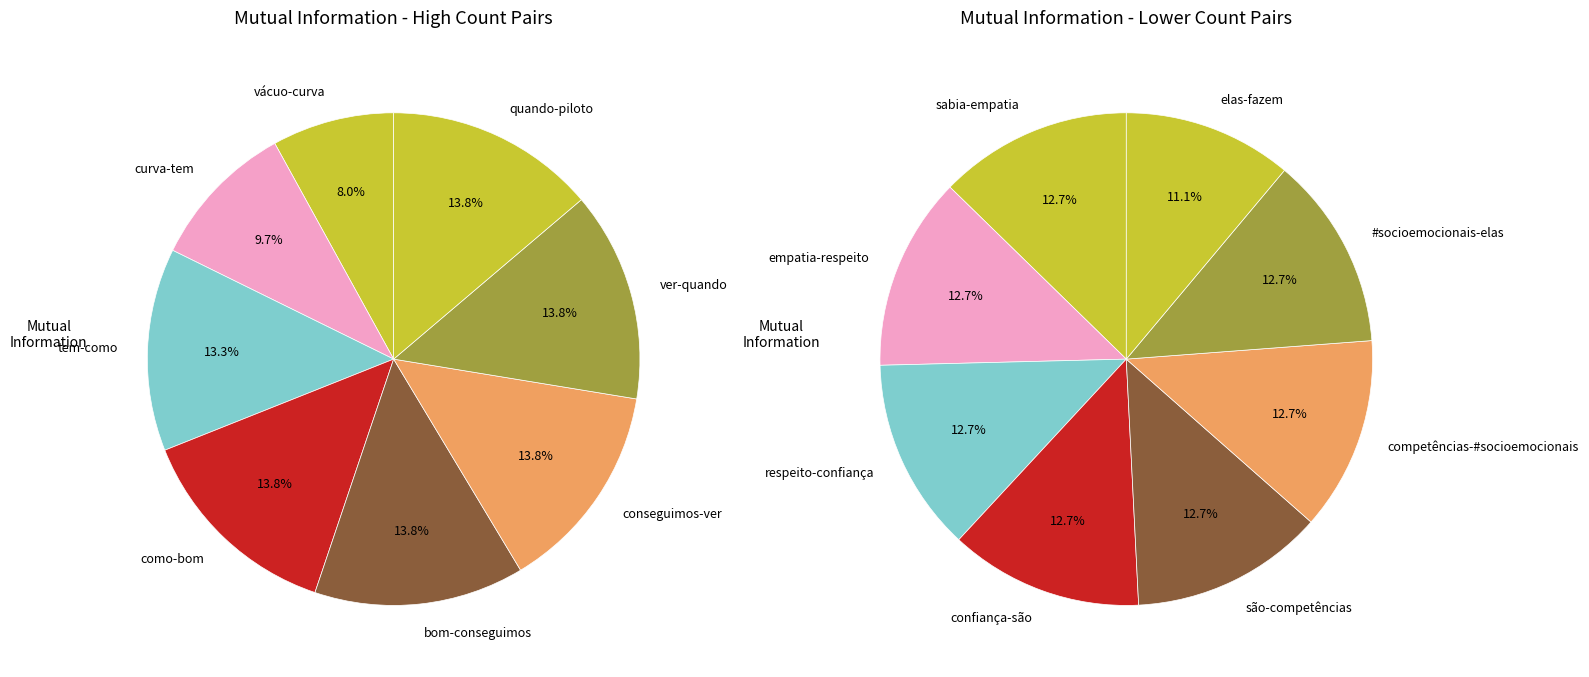

To the nearest percent, what is the difference between the largest and smallest slice percentages?

6%